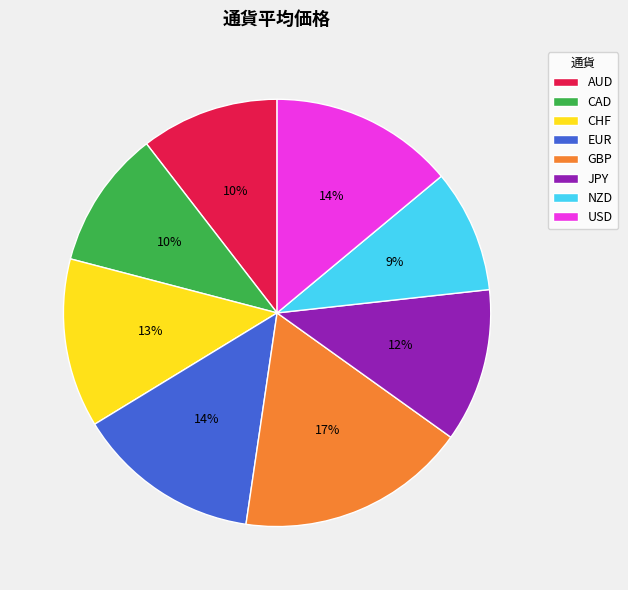

To the nearest percent, what percentage of the pie is CAD?

10%